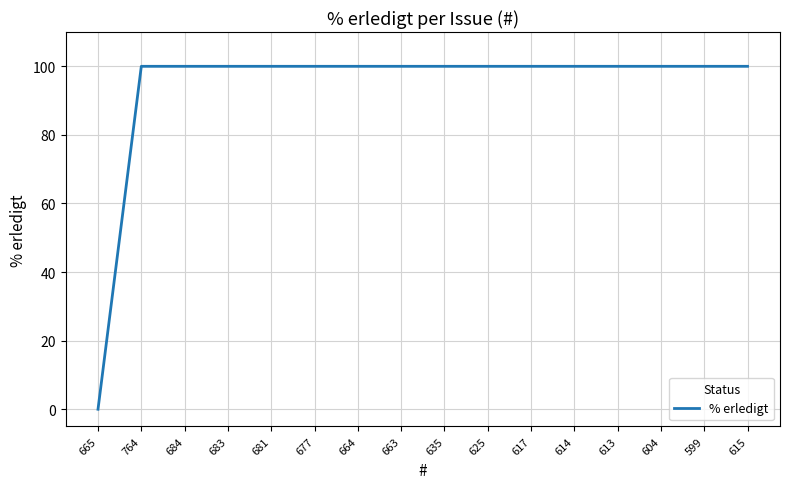

What is the greatest value displayed?

100